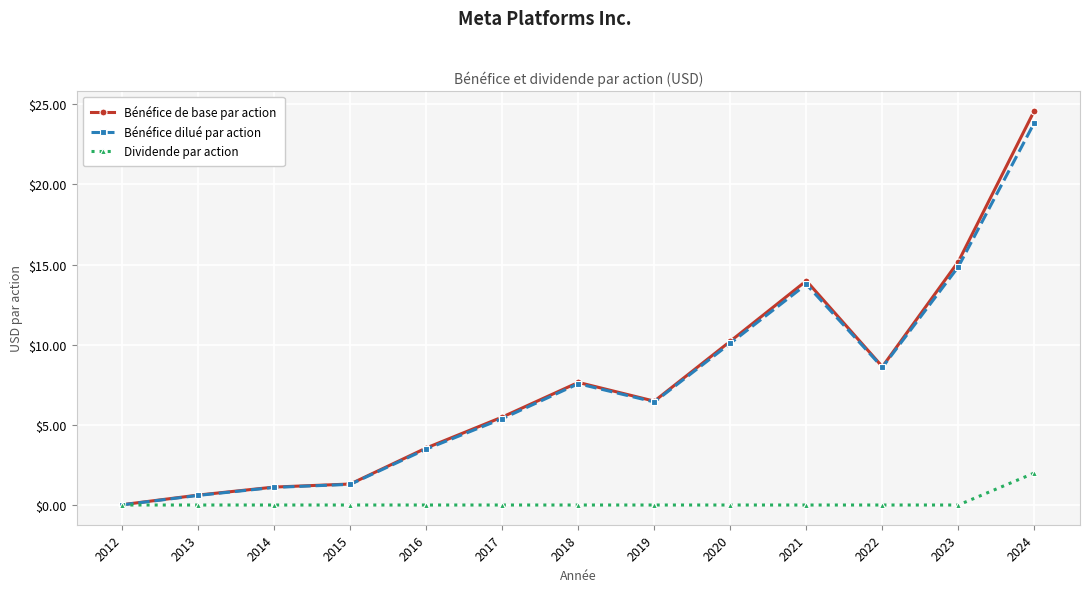

What is the difference between the second highest and second lowest values in the Bénéfice de base par action series?

14.6